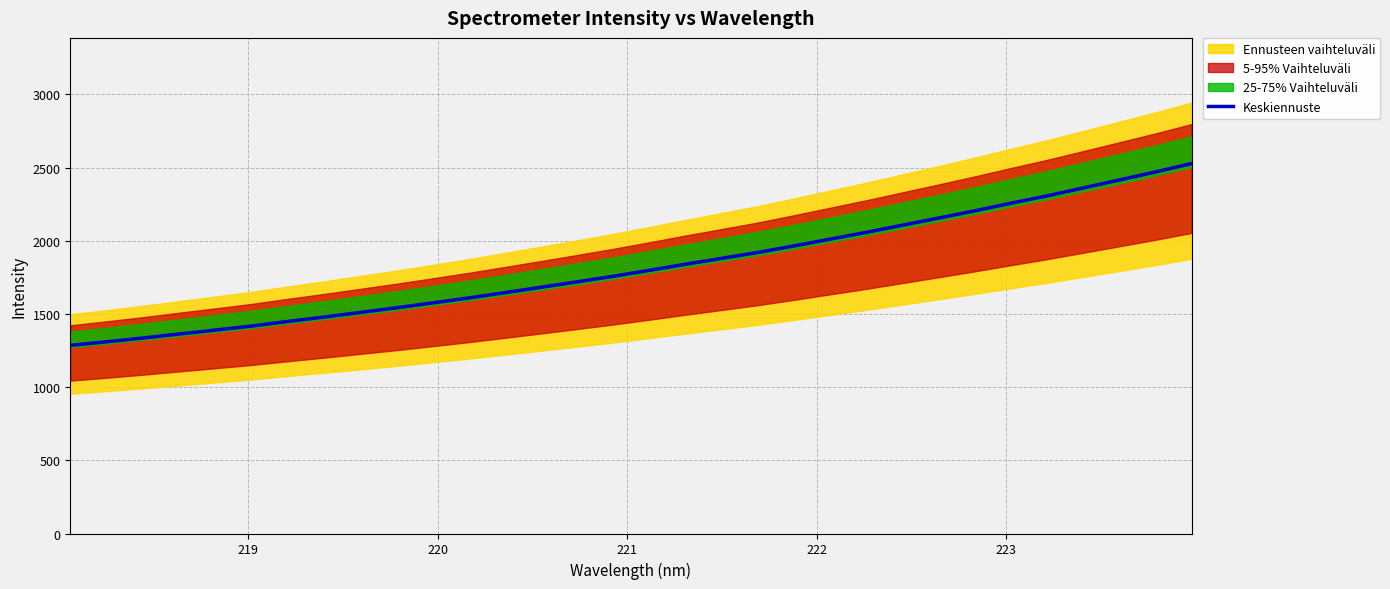

What is the sum of all values?

58339.5